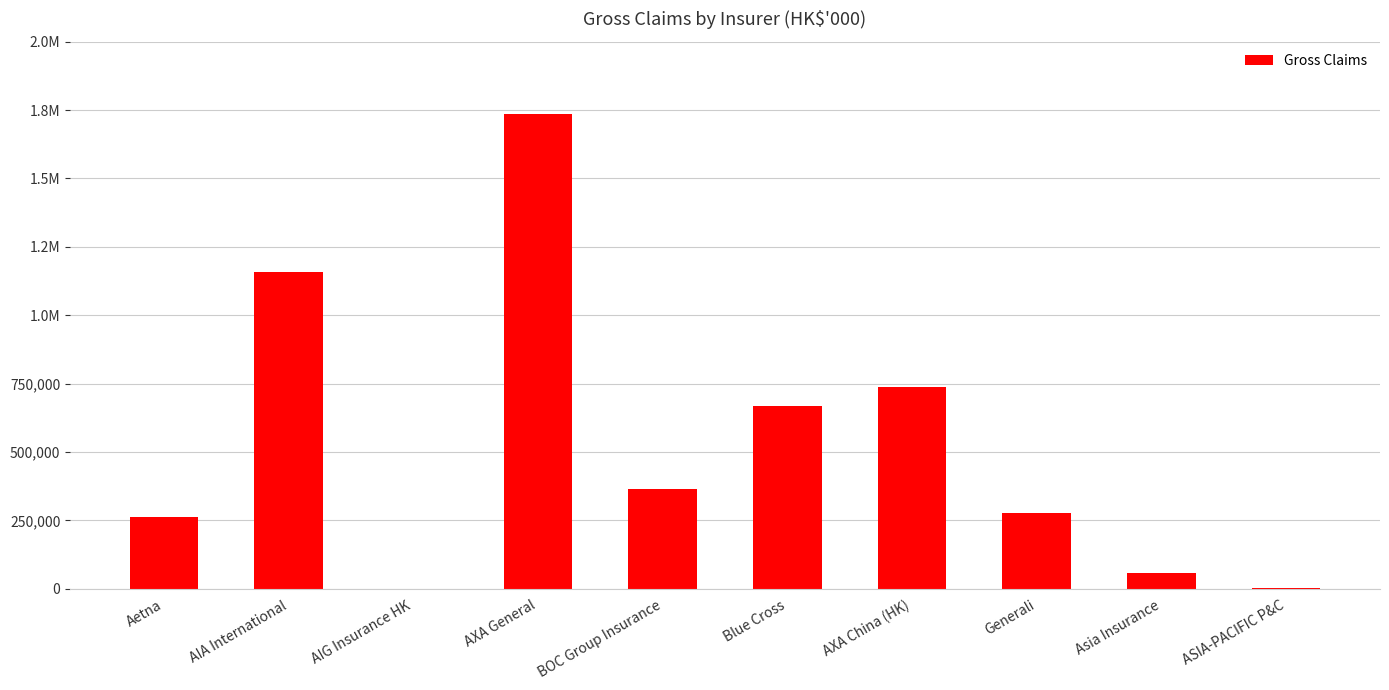

What is the sum of the values at Aetna and AIG Insurance HK?

260730